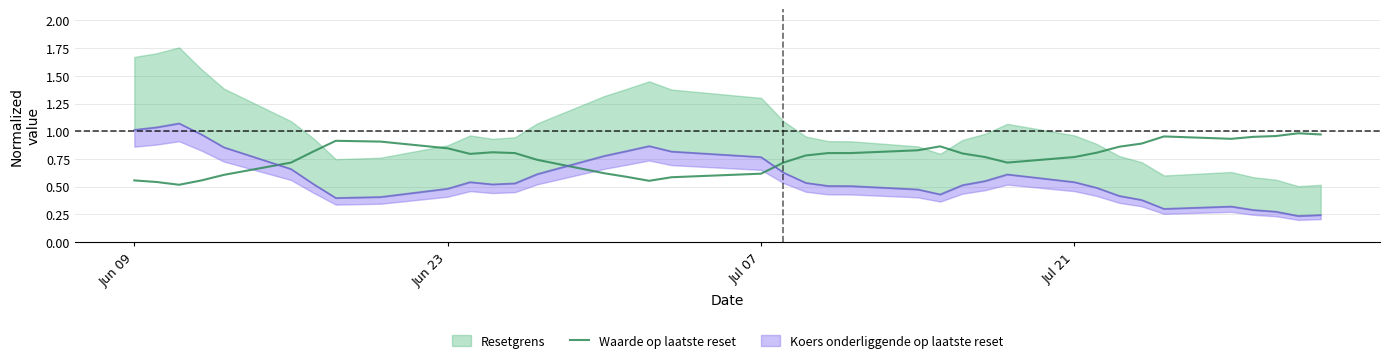

True or false: Waarde op laatste reset has a value of 0.9 at Jul 07.

False